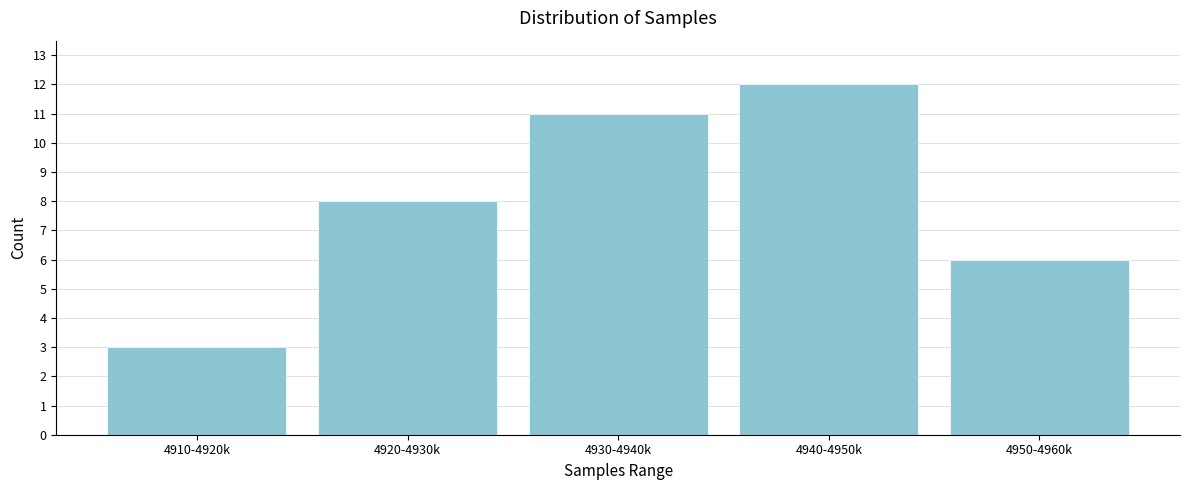

Reading right to left, extract all data points from this chart.

4950-4960k=6	4940-4950k=12	4930-4940k=11	4920-4930k=8	4910-4920k=3